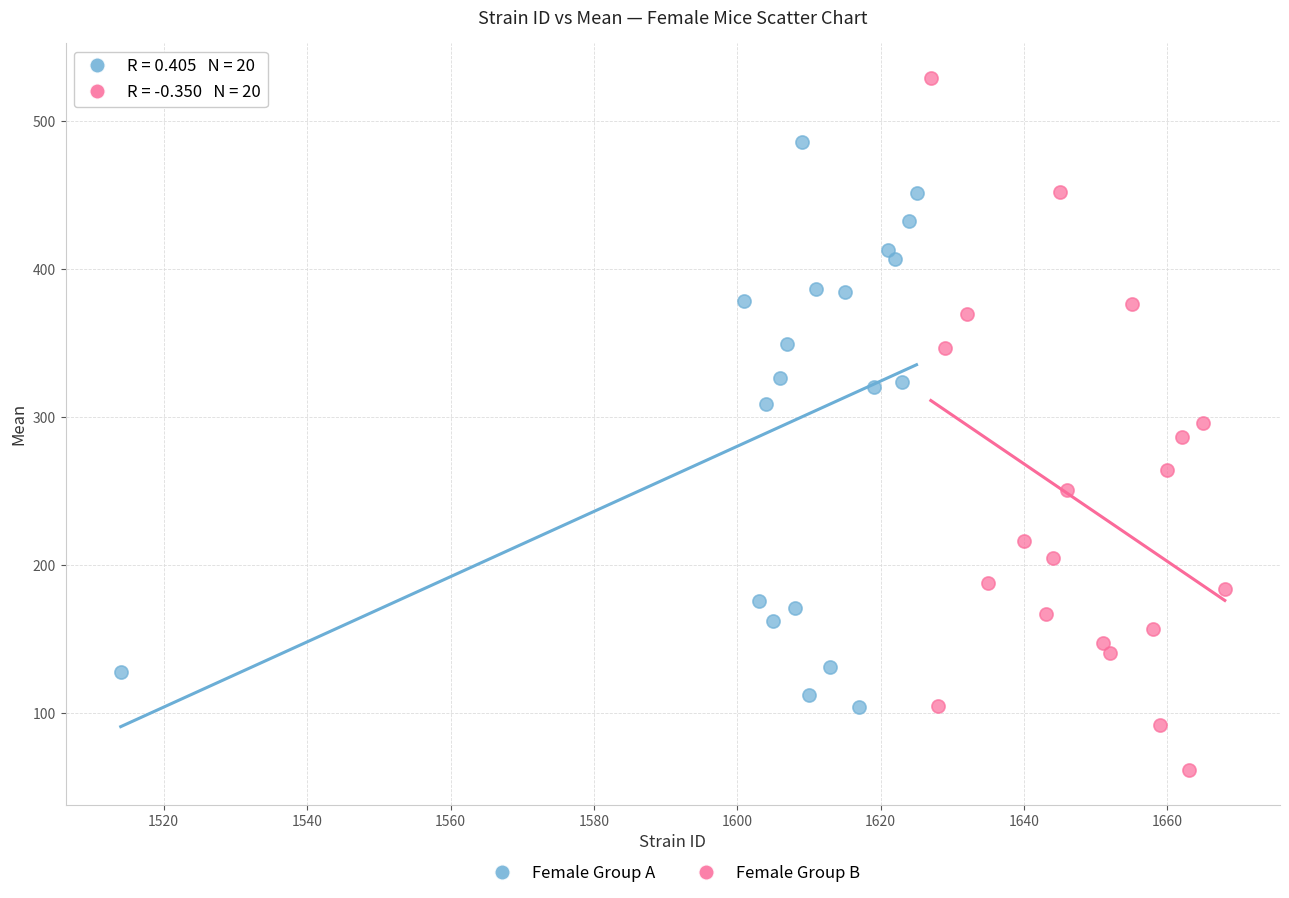

Which series has the largest Y range (max minus min)?

Female Group B